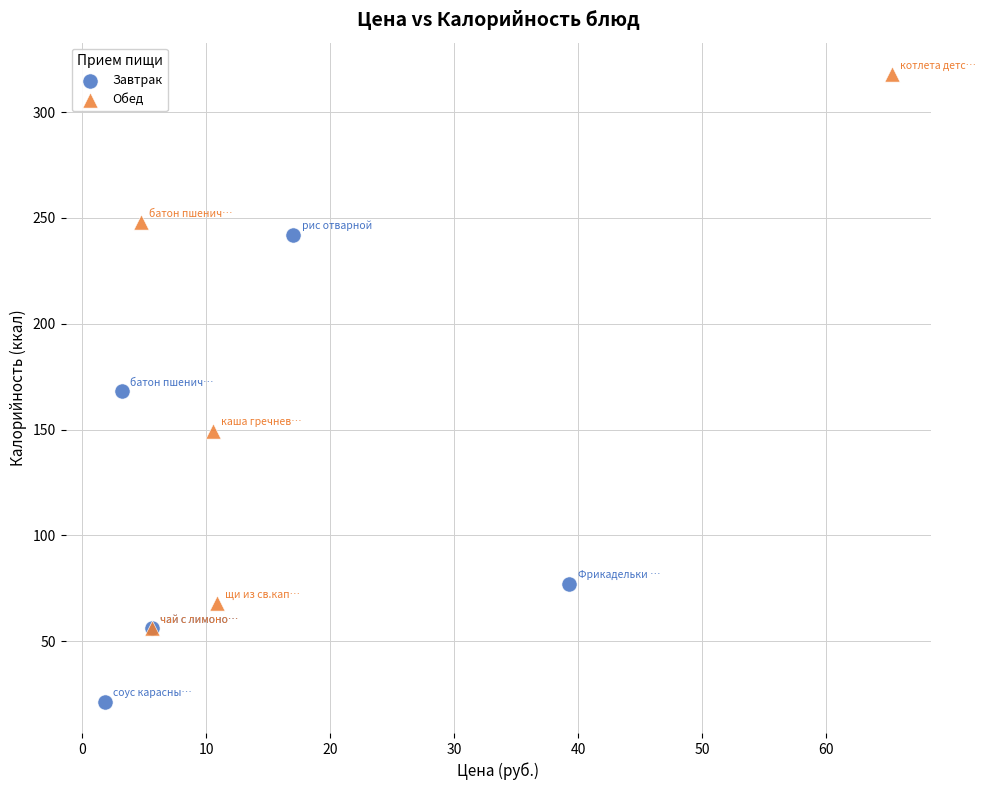

Which series contains the highest Y value?

Обед